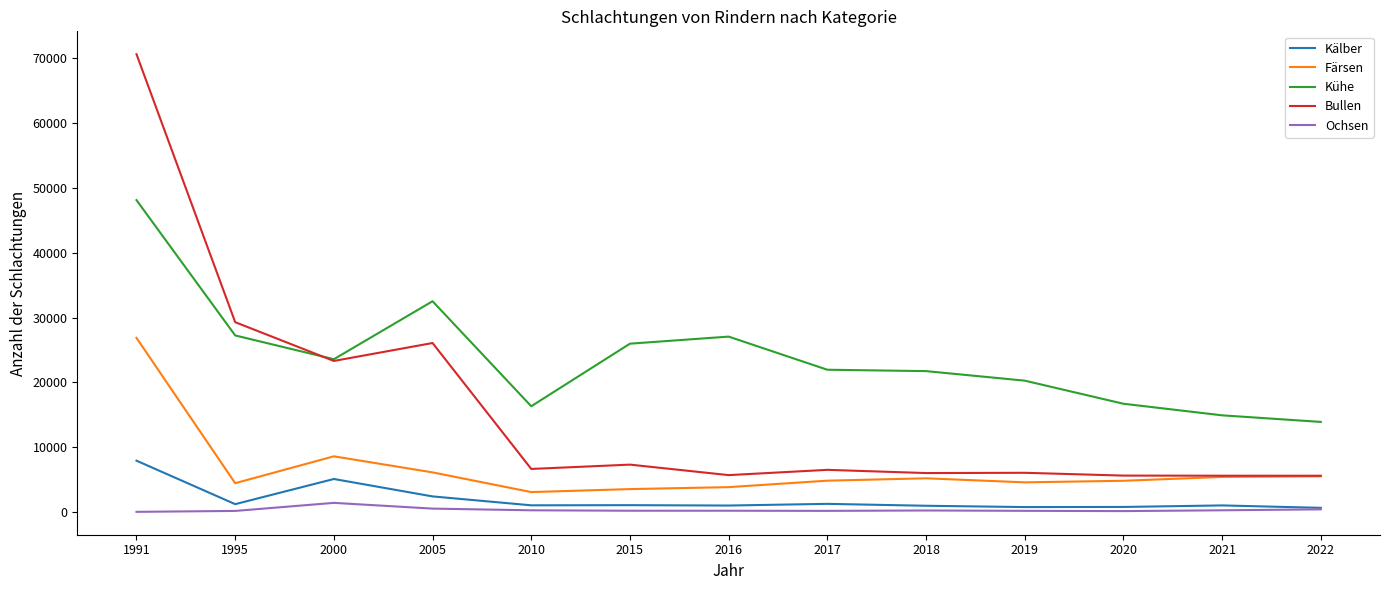

Is it true that Bullen equals 2376 at 2018?

False